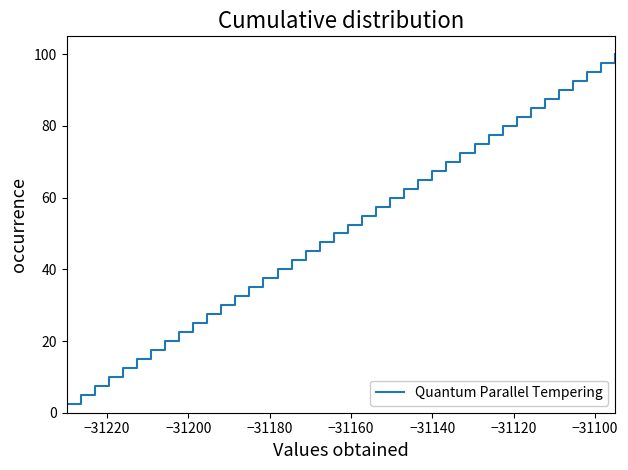

What is the greatest value displayed?

100.0